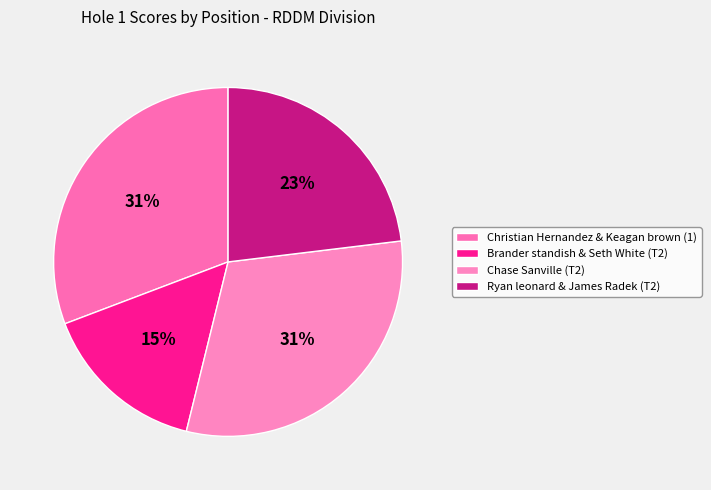

To the nearest percent, what portion does Christian Hernandez & Keagan brown (1) represent?

31%